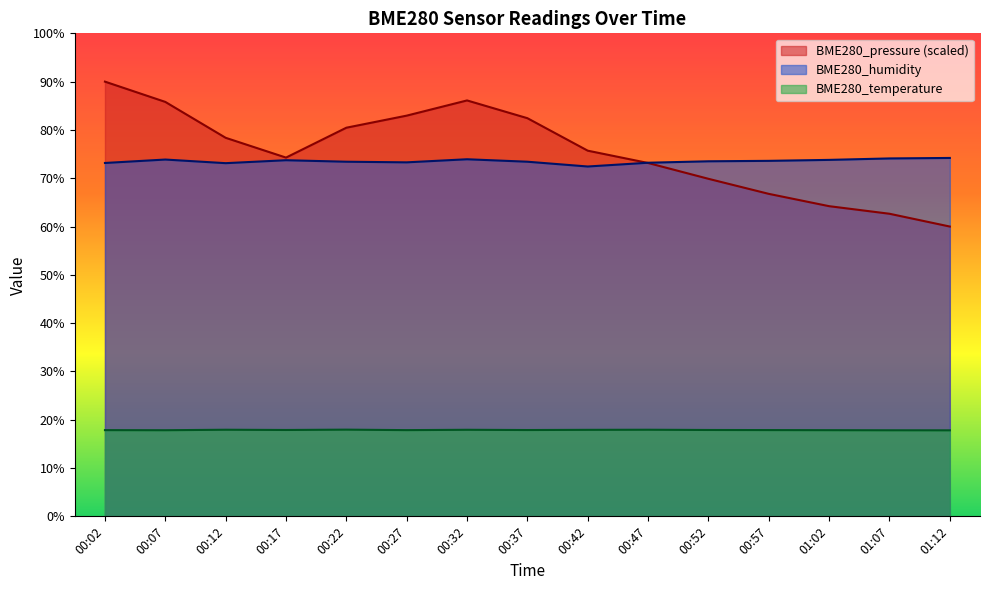

Is it true that BME280_temperature equals 5.2 at 00:42?

False